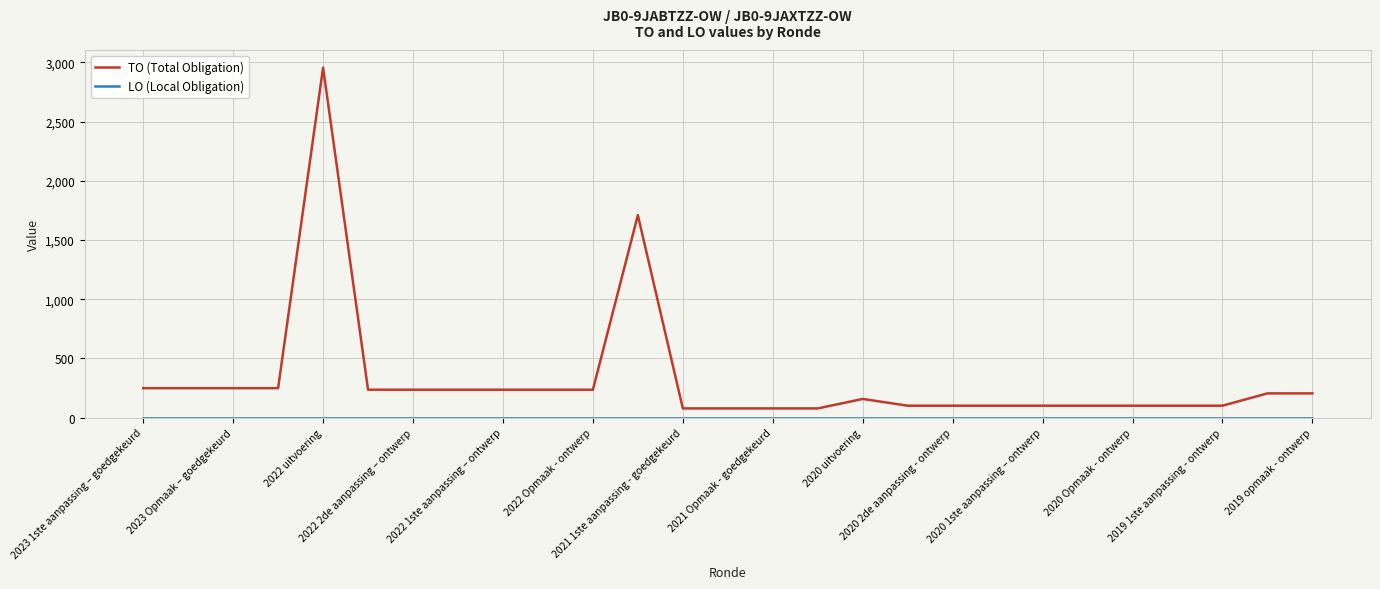

True or false: TO (Total Obligation) has more than 0 points higher than both neighbors.

True